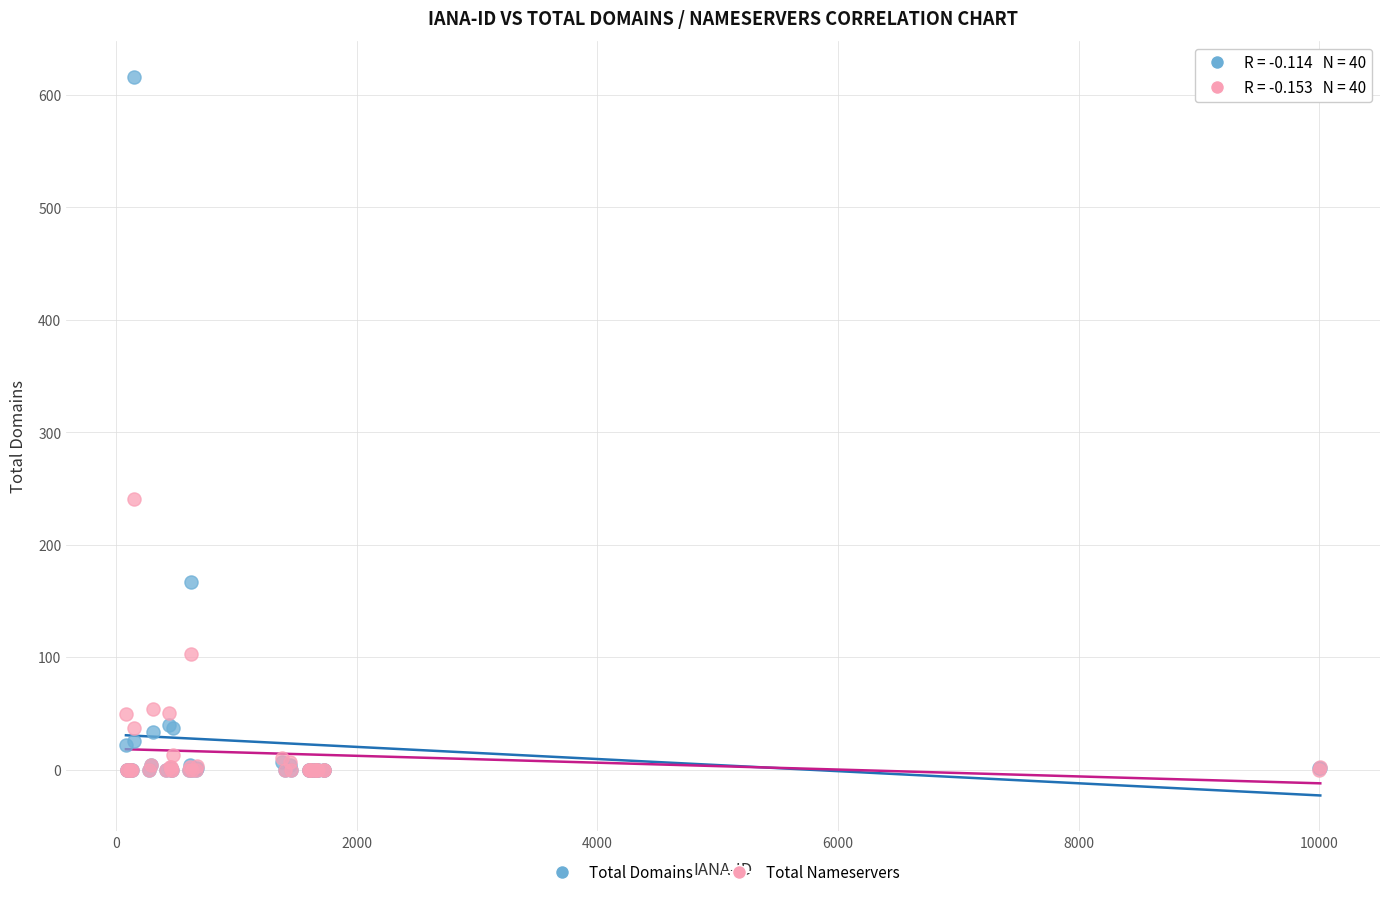

In the Total Domains series, what Y value is closest to 308?

167